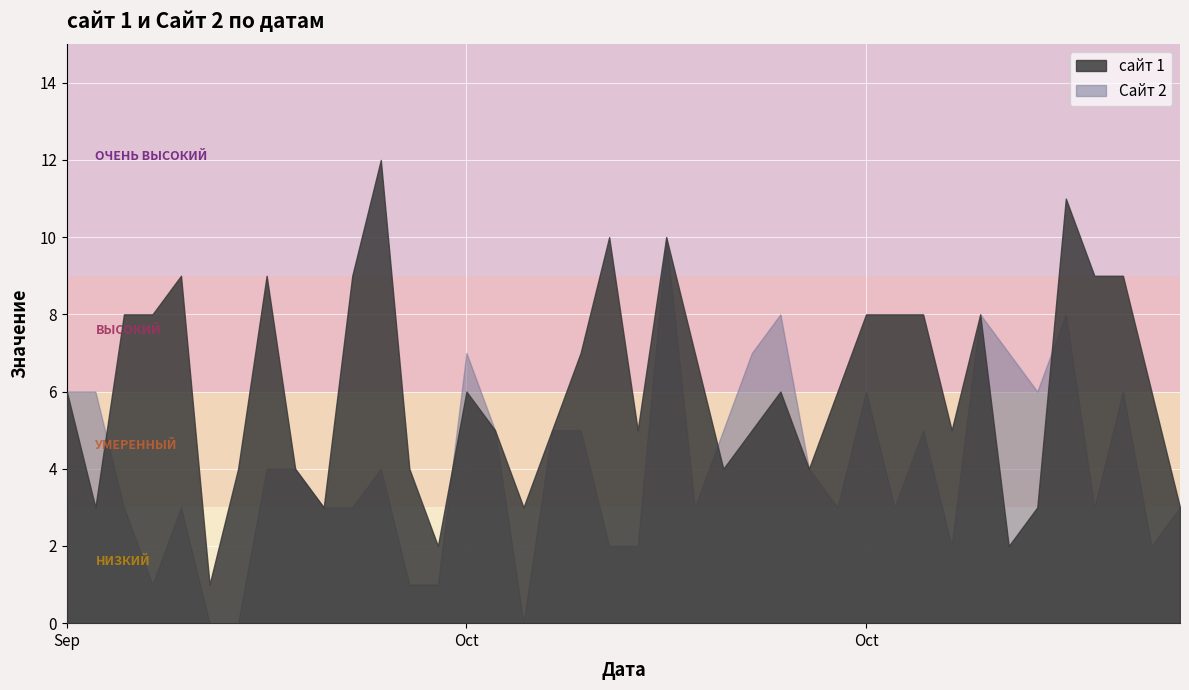

What is the total value across all series at 2016-09-29?

9